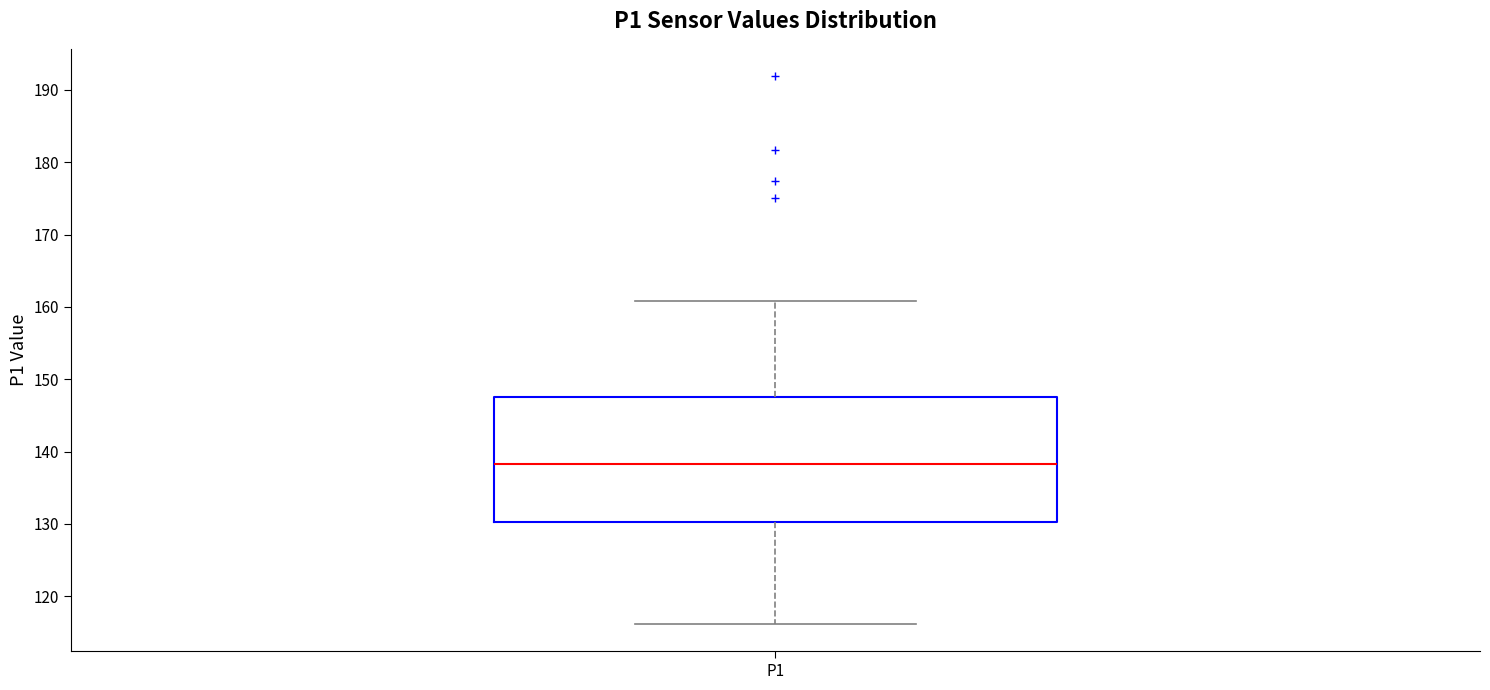

Read this box plot against the y-axis: the position of the median line, the range covered by the box, and the ends of both whiskers. The values are not printed on the chart, so give them approximately, as read against the axis.

median 138, box 130 to 148, whiskers 116 to 161